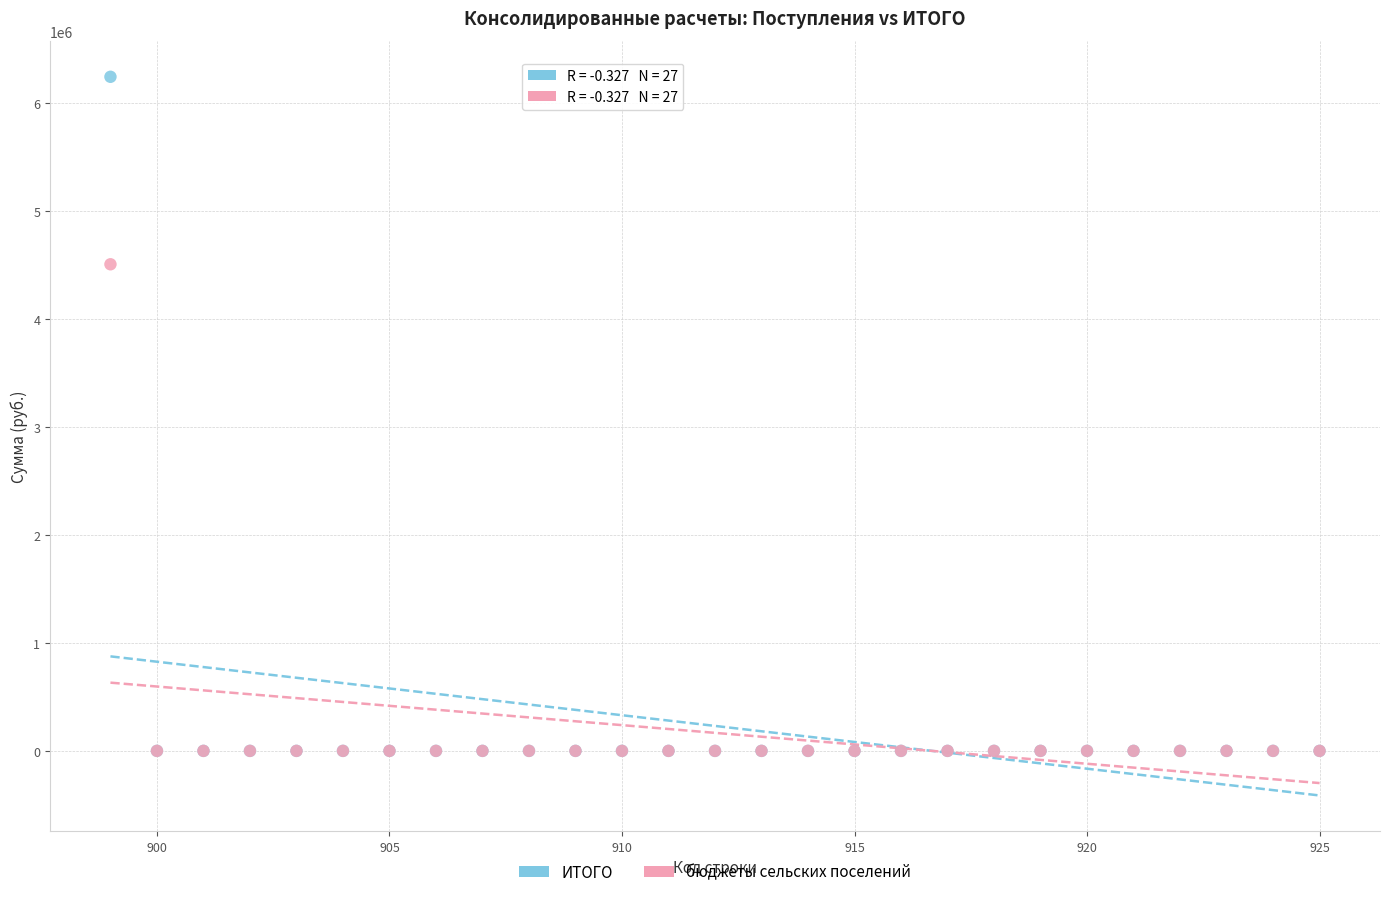

Across all series, what Y value is closest to 3121250?

4506300